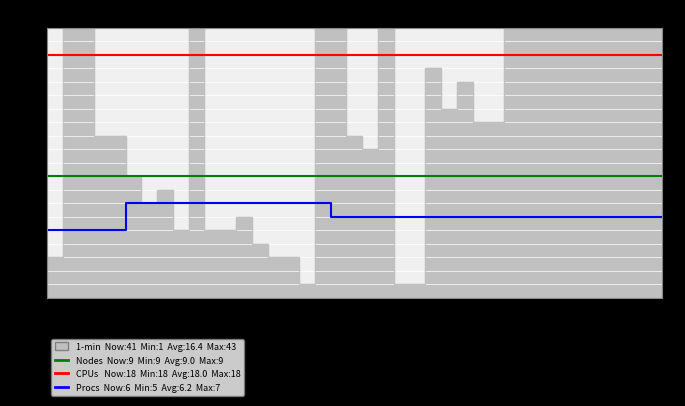

How many data points does each series have?

40